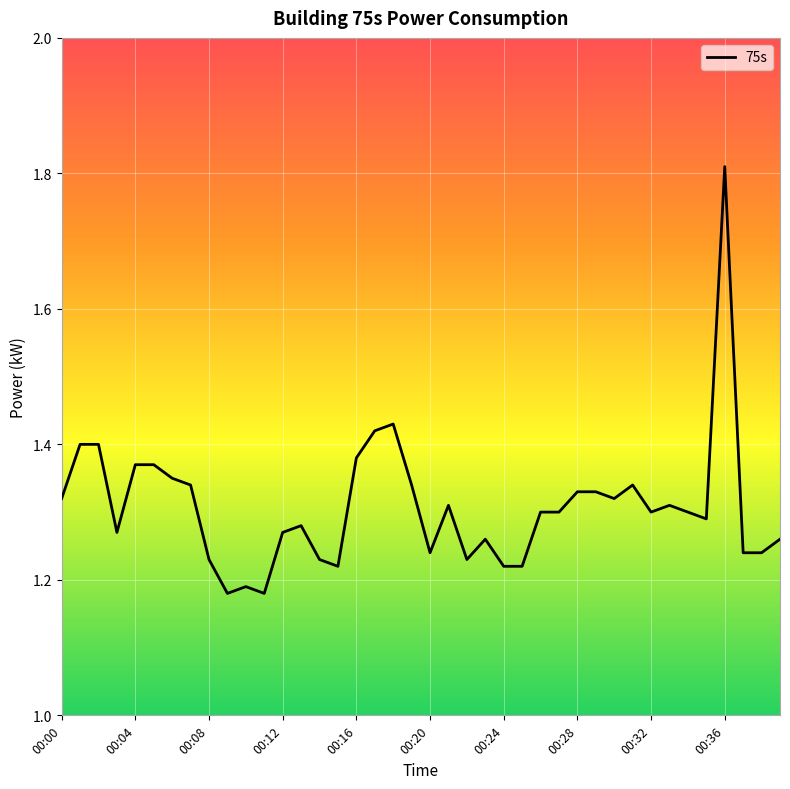

How many lines are shown in the chart?

1